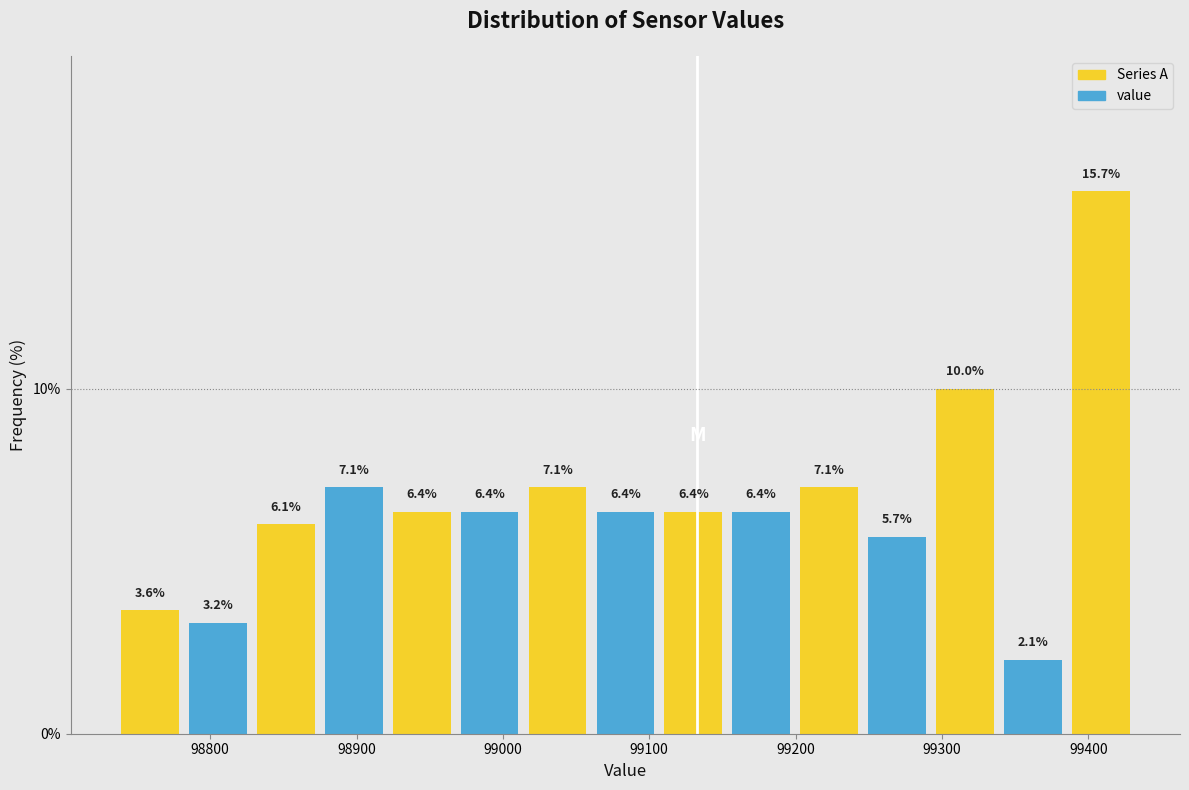

Over which range of the x-axis is the bar tallest?

99390 to 99430